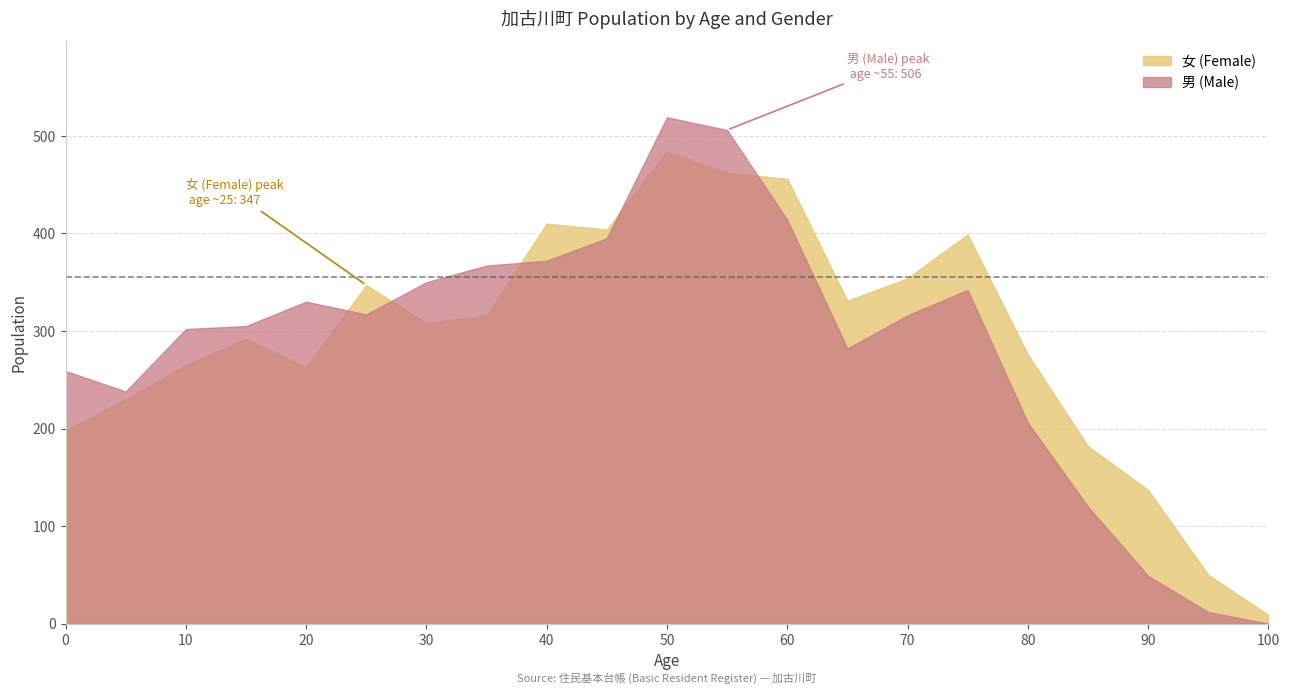

What value does the 男 (Male) series have at 45?

395